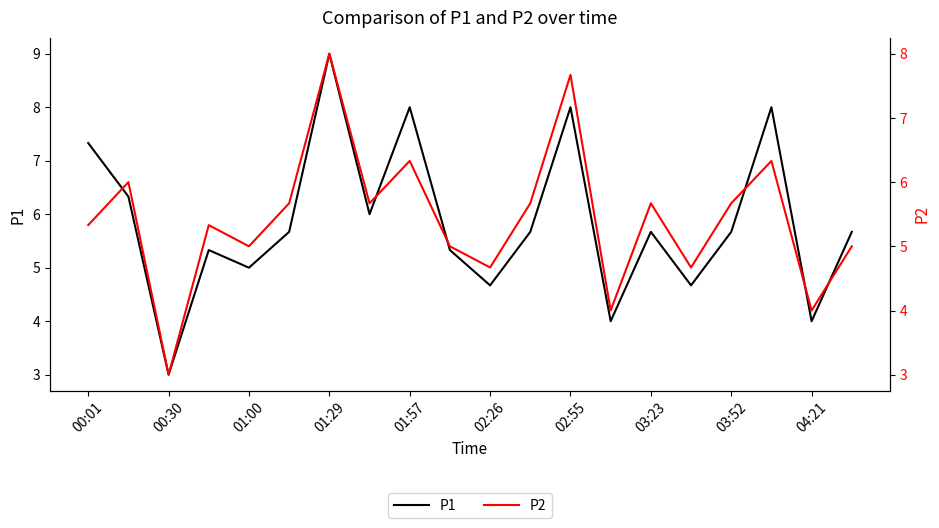

At which label does P1 reach its peak?

01:29